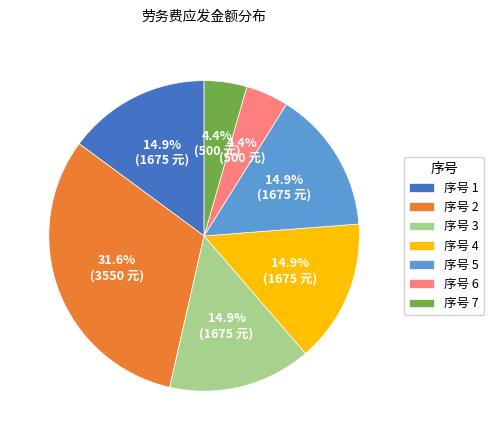

What is the largest slice in the pie chart?

序号 2